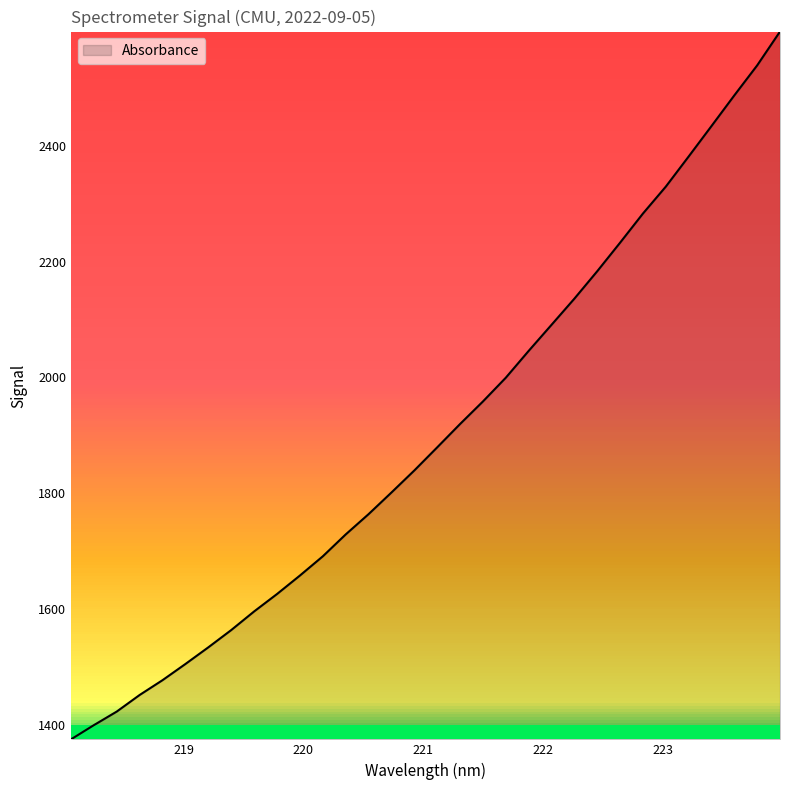

What is the difference between the maximum and minimum values?

1222.3